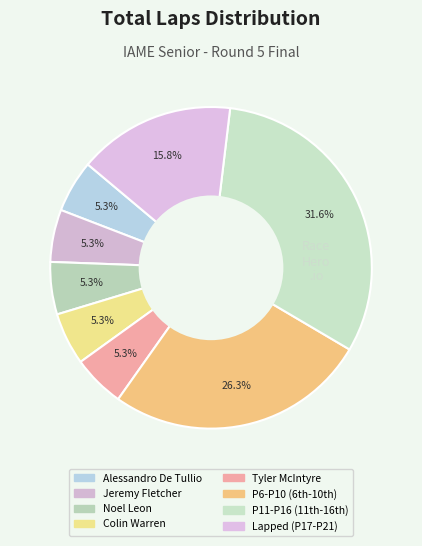

How many slices are in this pie chart?

8